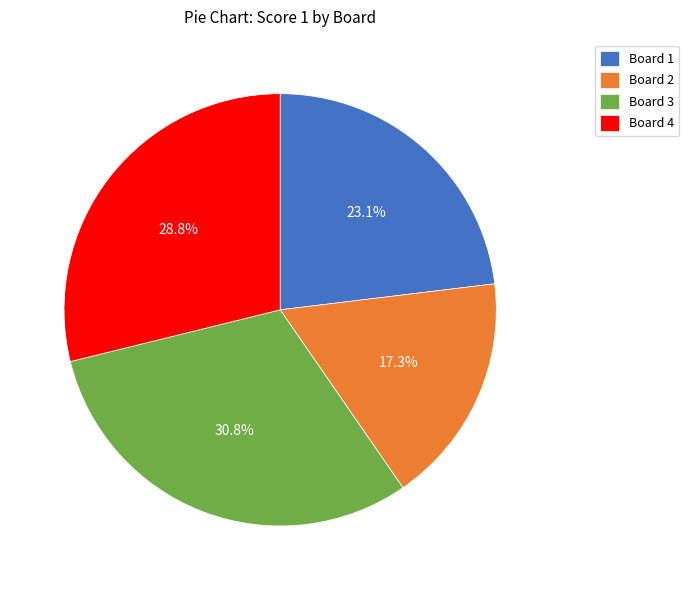

Which category has the smallest portion of the pie?

Board 2